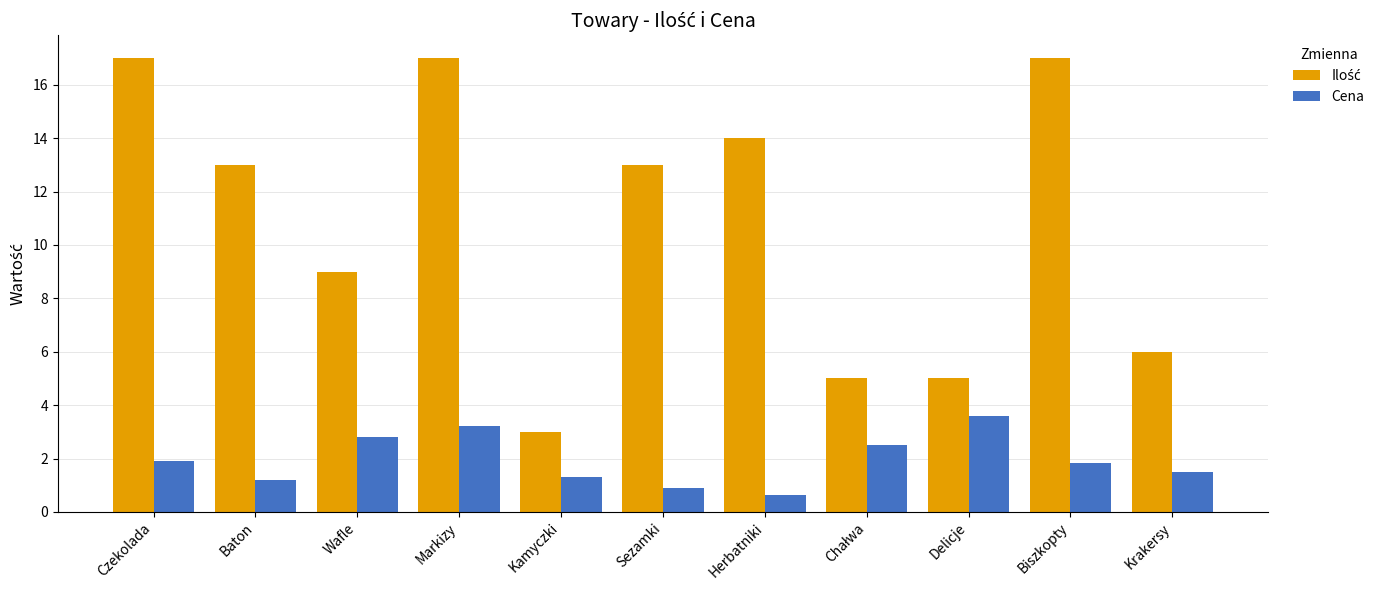

What is the sum of all Cena values?

21.4